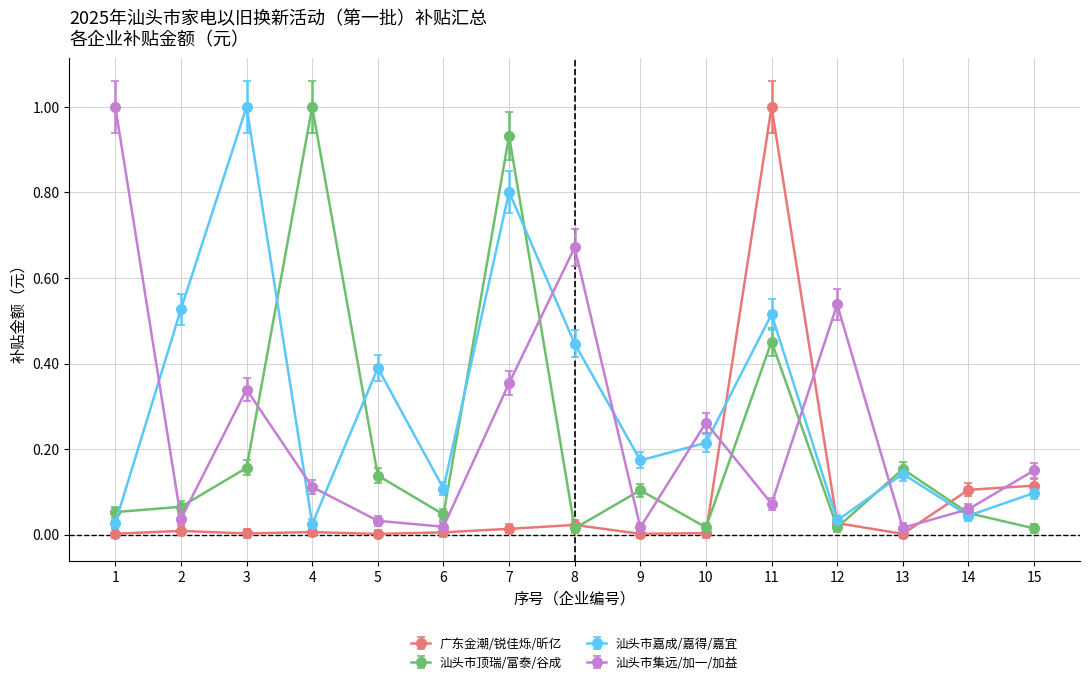

The 汕头市集远/加一/加益 series shows 0.0 at 9. True or false?

True